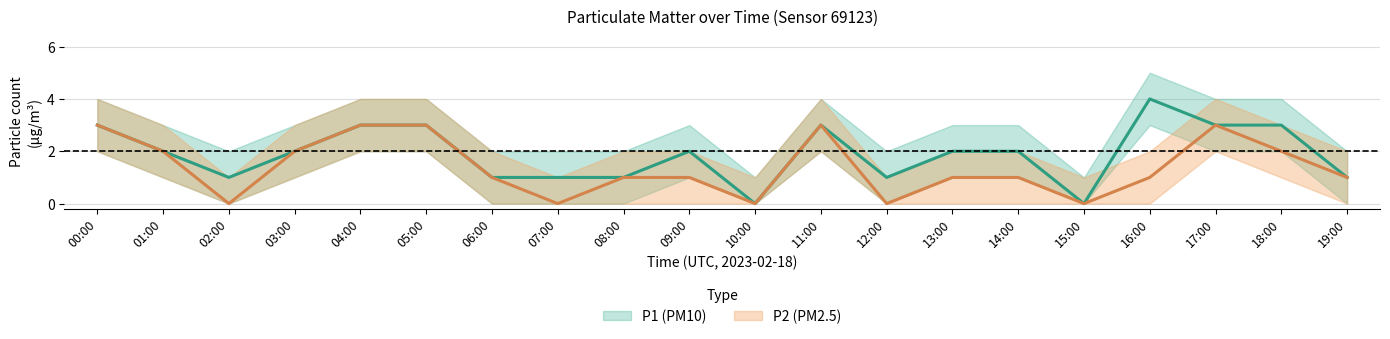

Where does the P1_lower series first go above 1?

00:00